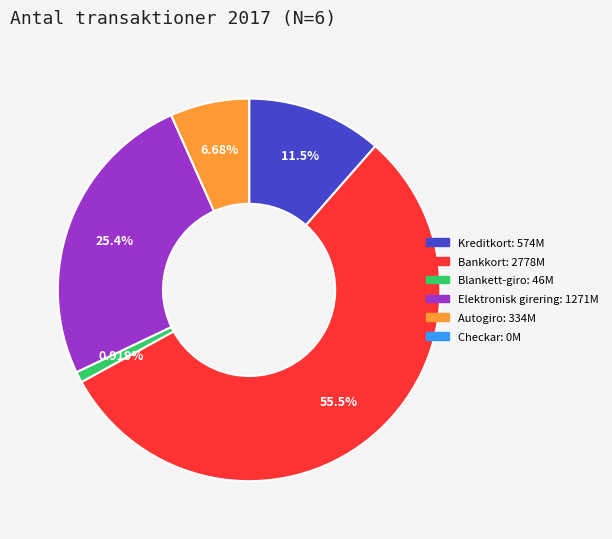

Do Autogiro and Elektronisk girering together represent more than half of the pie?

No